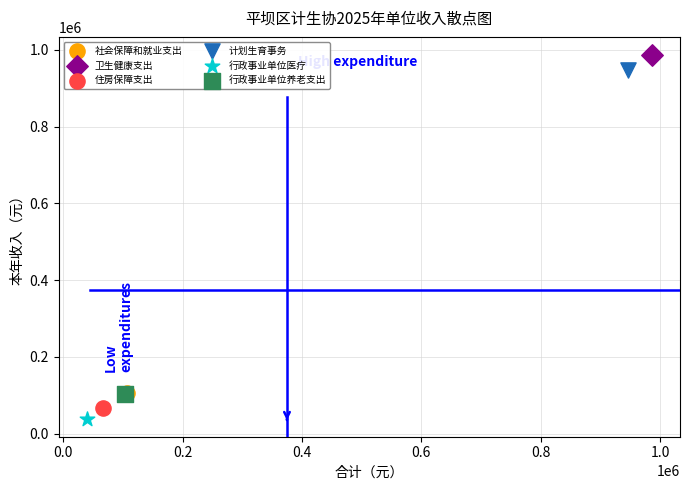

What are all the series names shown in the legend?

社会保障和就业支出, 卫生健康支出, 住房保障支出, 计划生育事务, 行政事业单位医疗, 行政事业单位养老支出